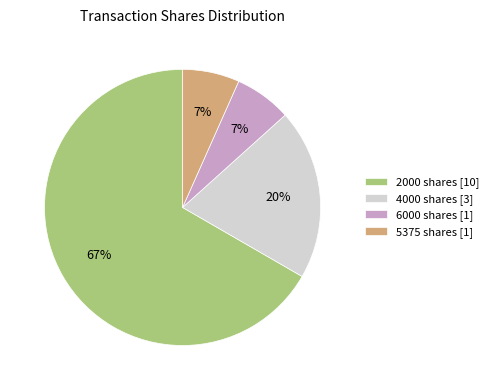

To the nearest percent, what is the average slice percentage?

25%